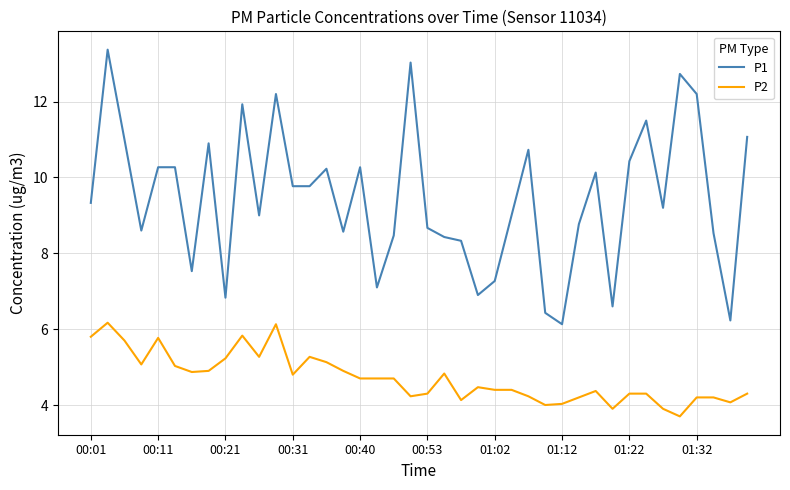

What is the difference between the maximum and minimum values in the P2 series?

2.5